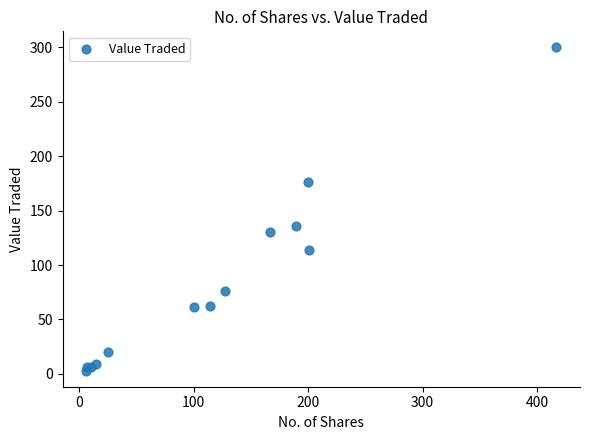

What Y value in the scatter plot is closest to 151?

136